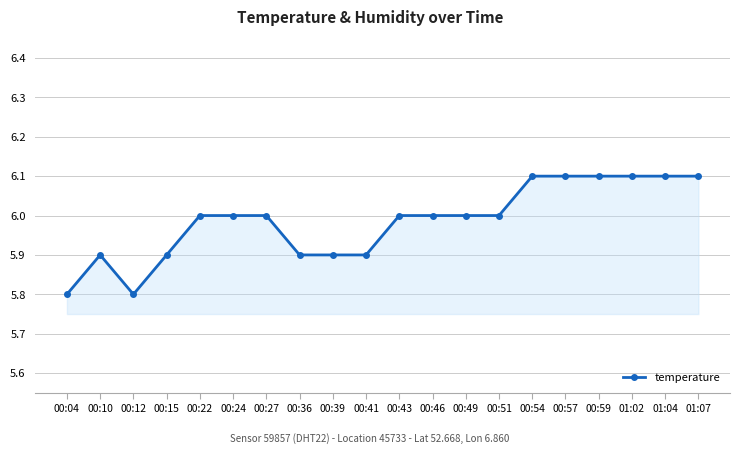

What is the change in value from 00:12 to 01:02?

+0.3